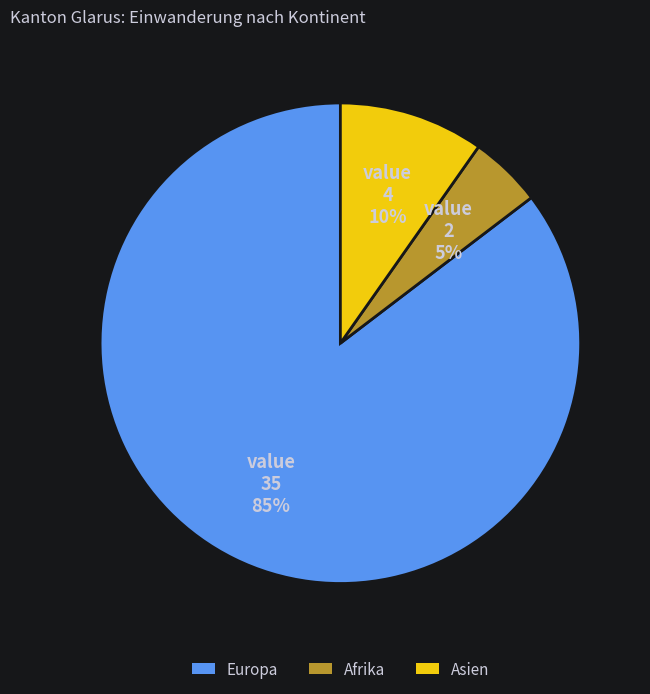

How many segments does this pie chart have?

3